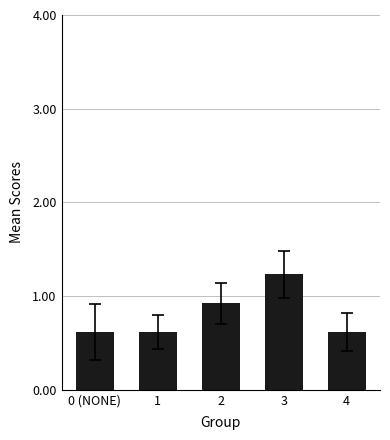

What is the change in value from 2 to 4?

-0.3